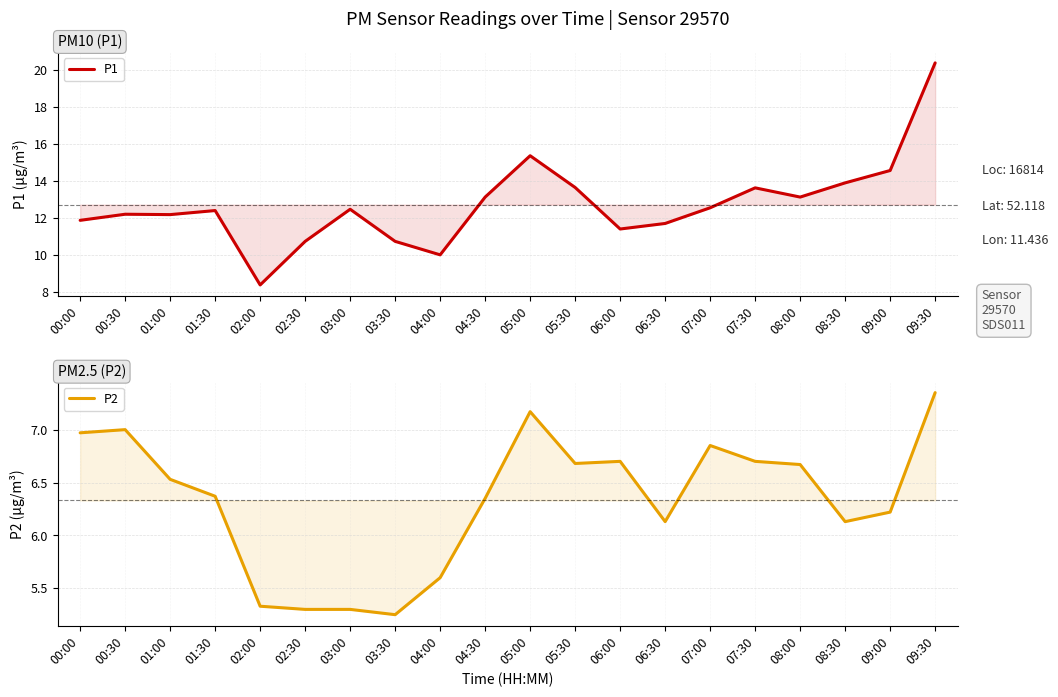

How many values in the P2 series exceed 6?

15